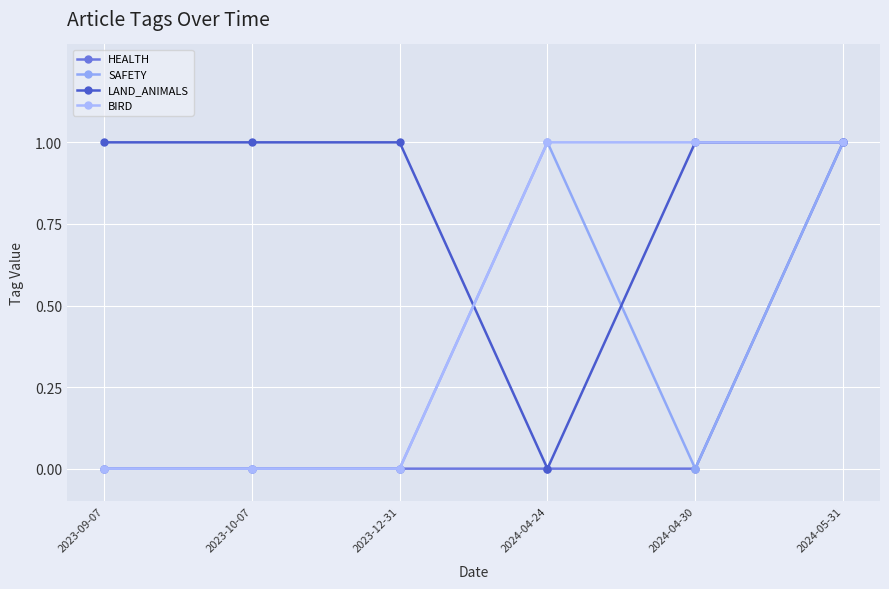

Is the value of SAFETY at 2024-04-24 greater than the value of LAND_ANIMALS at 2024-04-24?

Yes